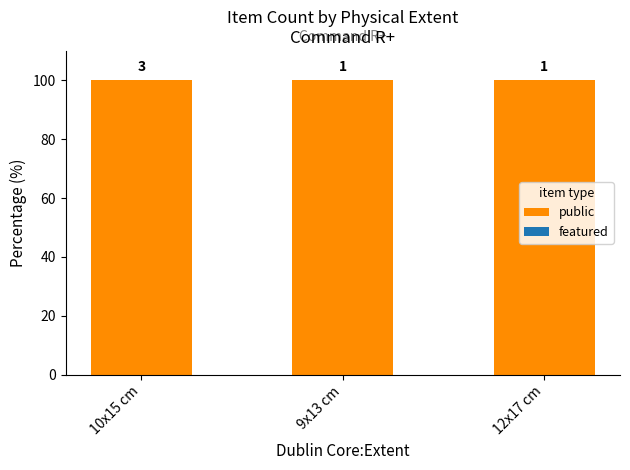

What is the approximate value of public at 9x13 cm?

100